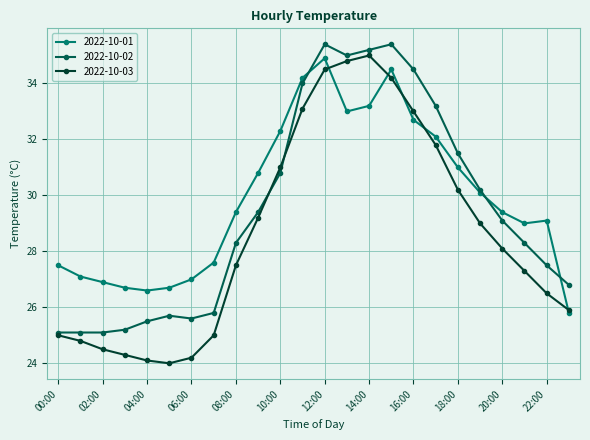

List the series in order of their overall mean, lowest first.

2022-10-03, 2022-10-02, 2022-10-01